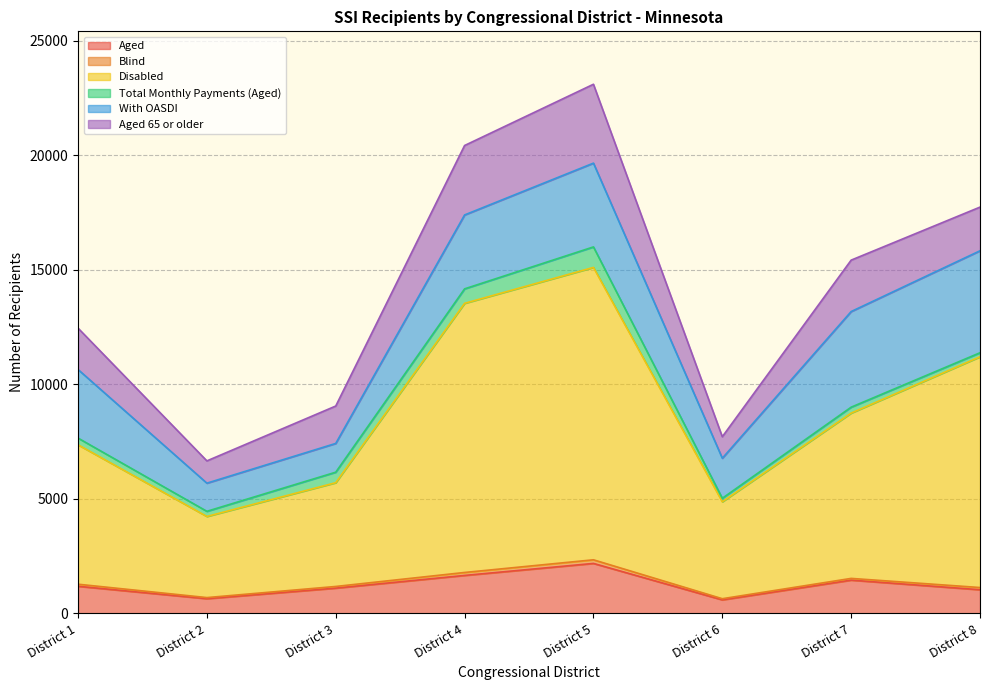

What is the minimum value for Aged?

594